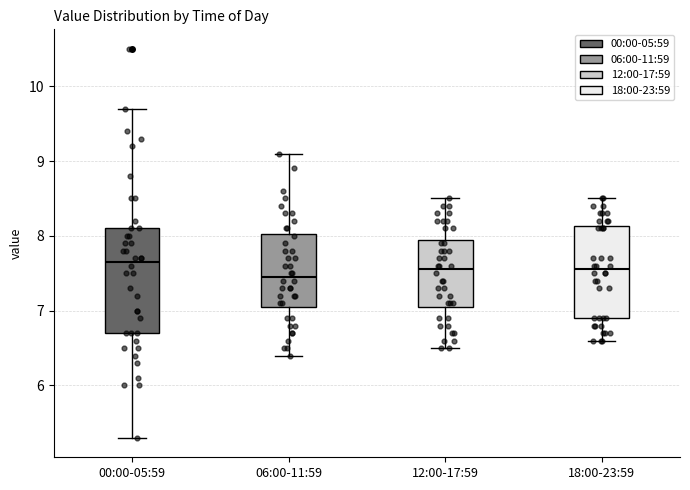

Where does the upper whisker of the box for 06:00-11:59 end on the y-axis? The values are not printed on the chart, so give them approximately, as read against the axis.

9.1